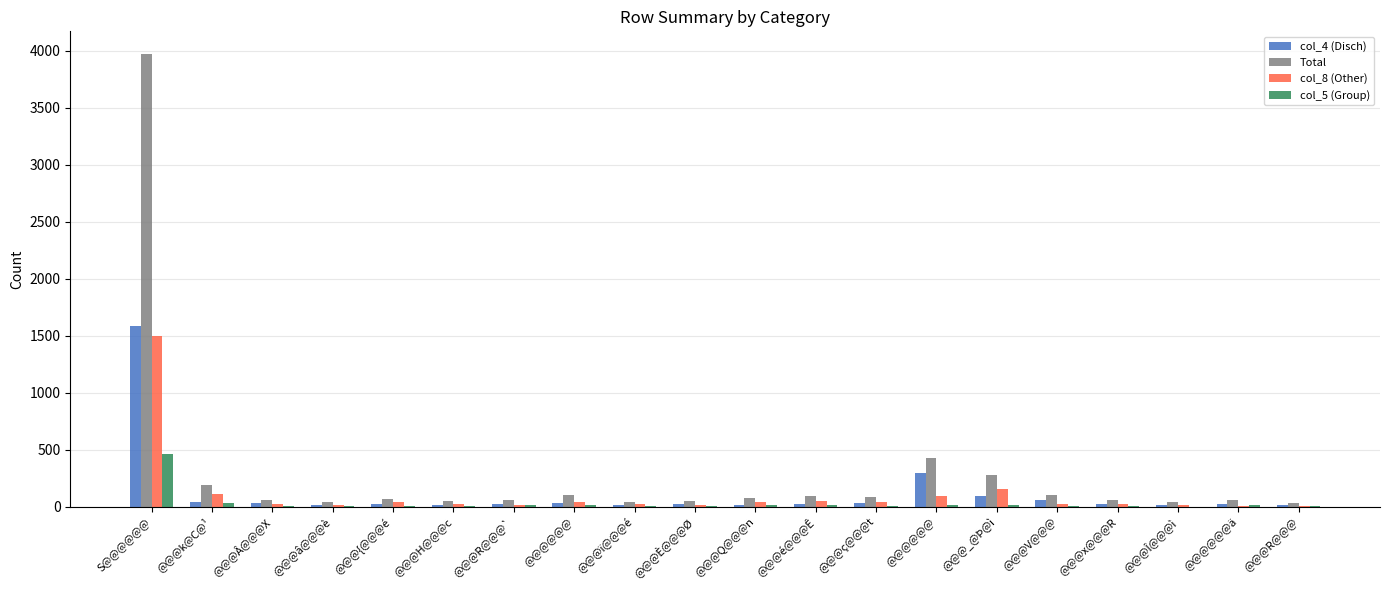

Does the chart contain stacked bars?

No